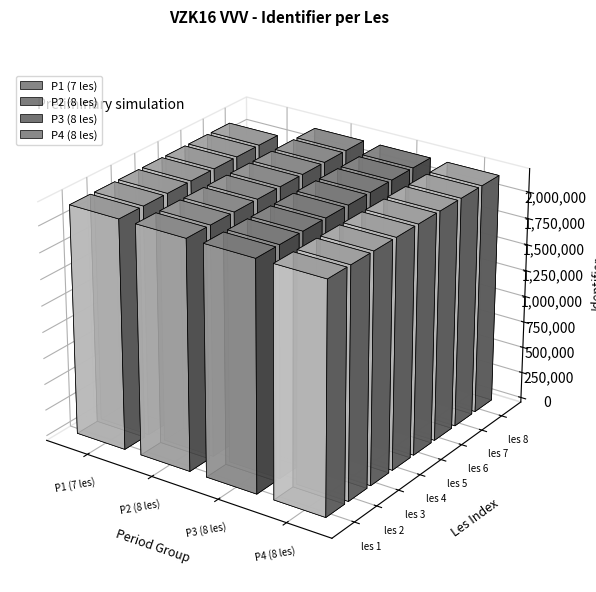

What is the label of the 31st bar from the right?

Les 1 P1